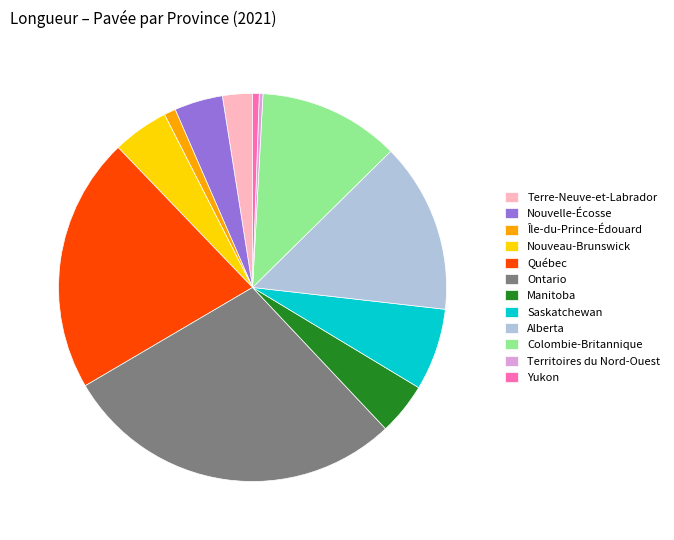

Does any single category account for the majority?

No